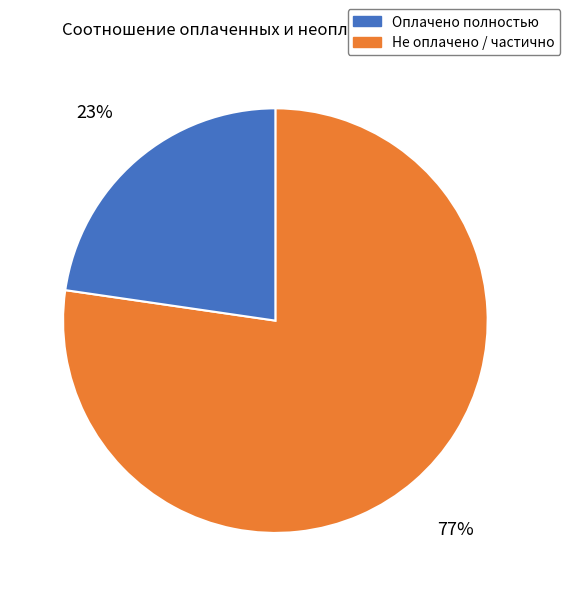

How many slices are in this pie chart?

2